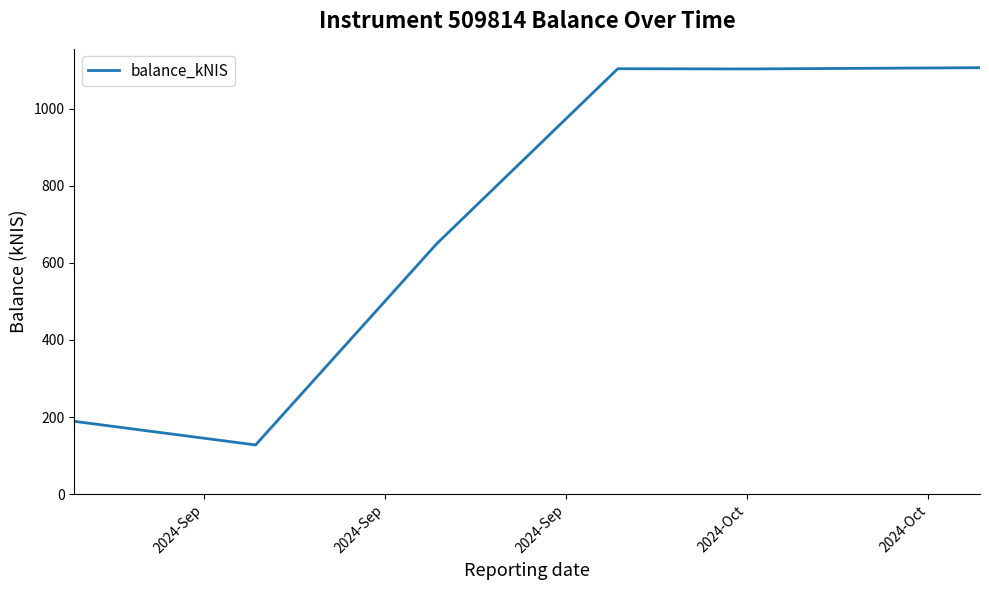

What is the sum of all values?

4278.9